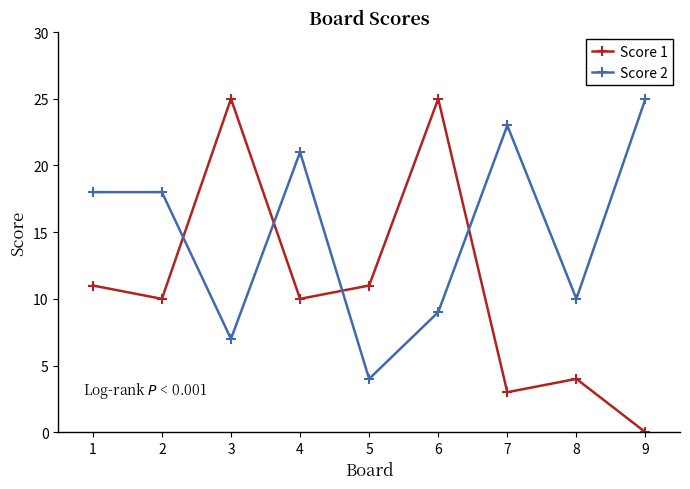

True or false: Score 2 and Score 1 intersect in this chart.

True